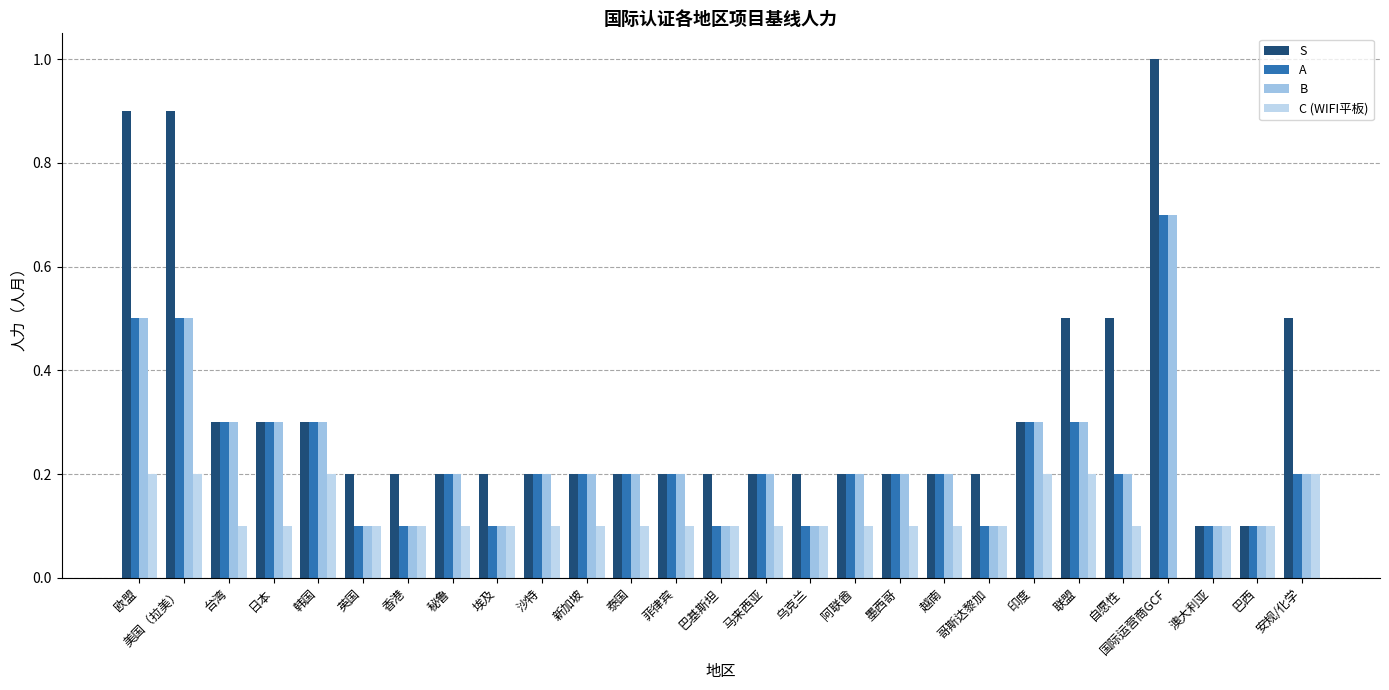

What are all the series names shown in the legend?

S, A, B, C (WIFI平板)